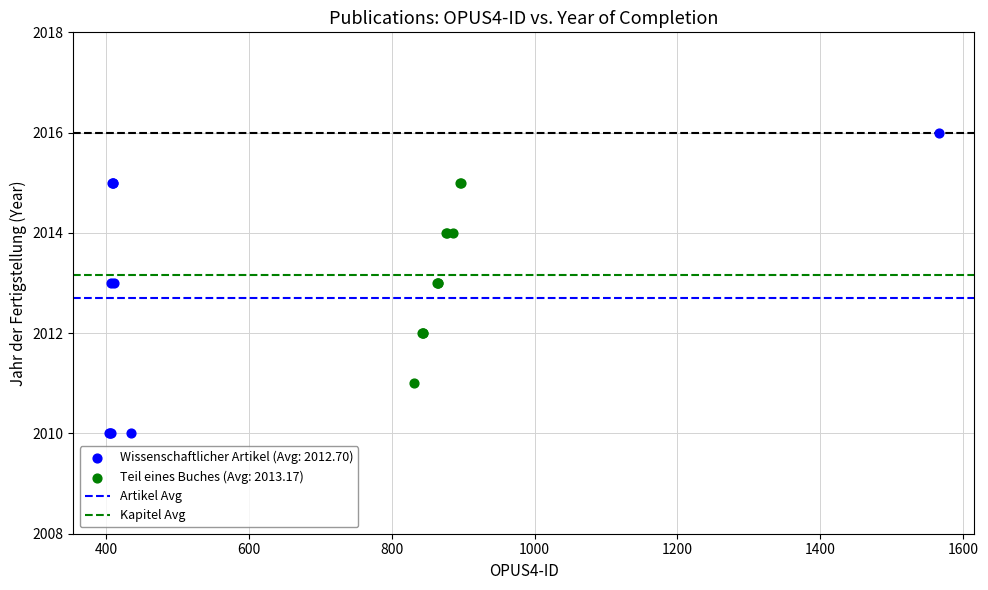

Which series reaches the minimum Y coordinate?

Wissenschaftlicher Artikel (Avg: 2012.70)